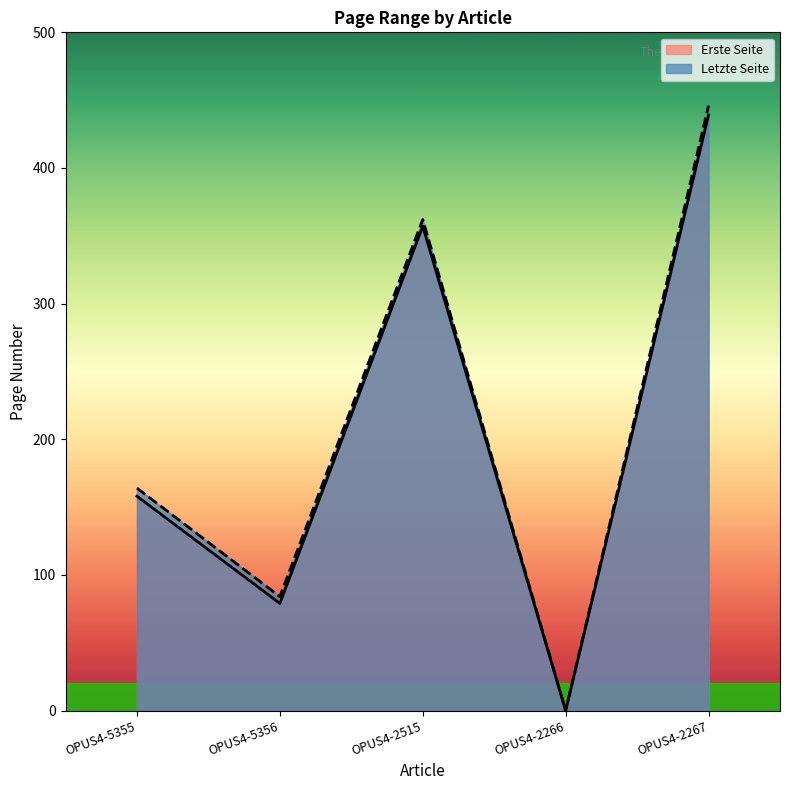

What is the difference between the highest and lowest values at OPUS4-2267?

7